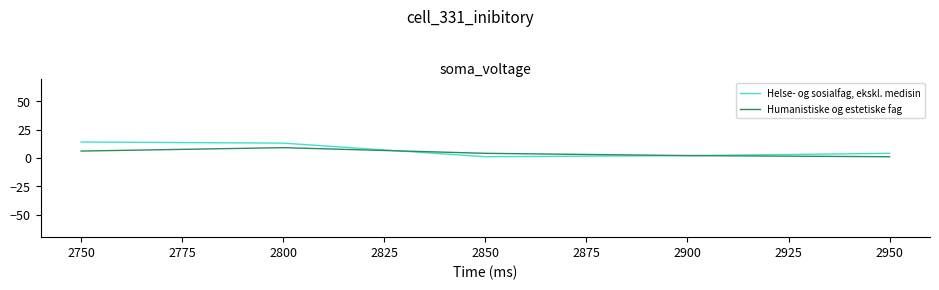

True or false: Humanistiske og estetiske fag and Helse- og sosialfag, ekskl. medisin cross at least once.

True